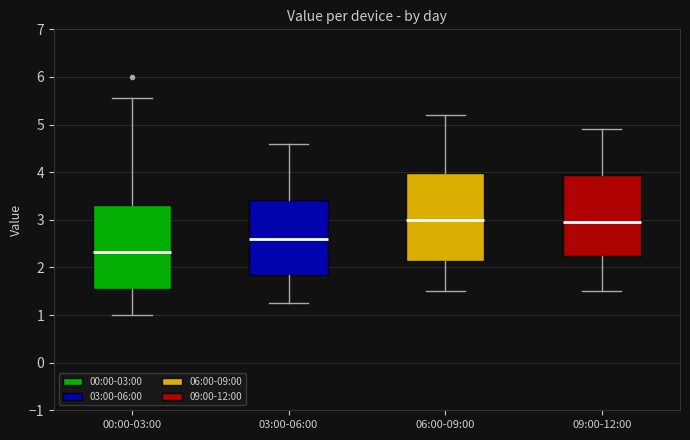

Where does the upper whisker of the box for 09:00-12:00 end on the y-axis? The values are not printed on the chart, so give them approximately, as read against the axis.

4.9